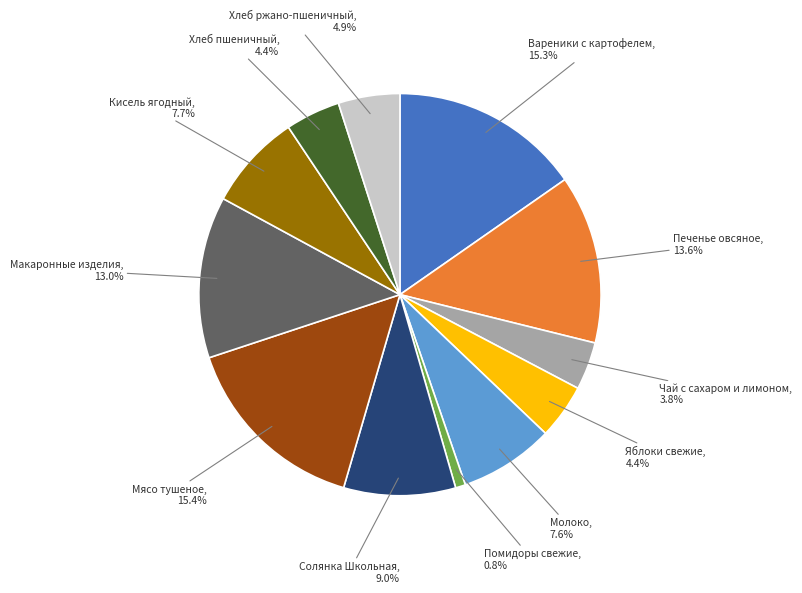

Is there any slice that represents more than half of the pie?

No